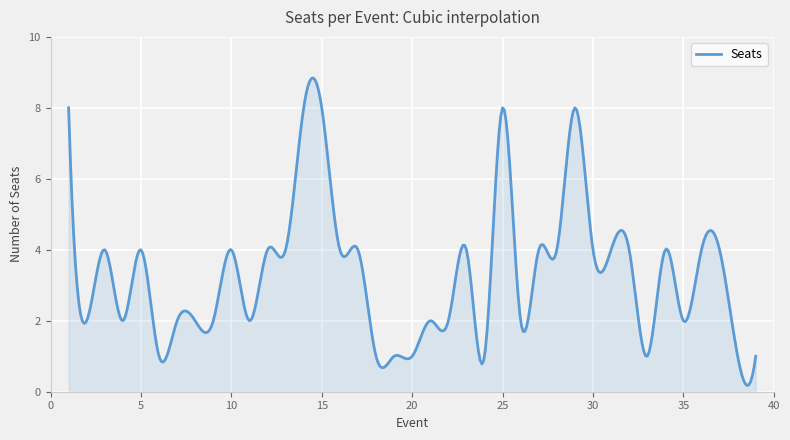

What is the difference between the maximum and minimum values?

8.7